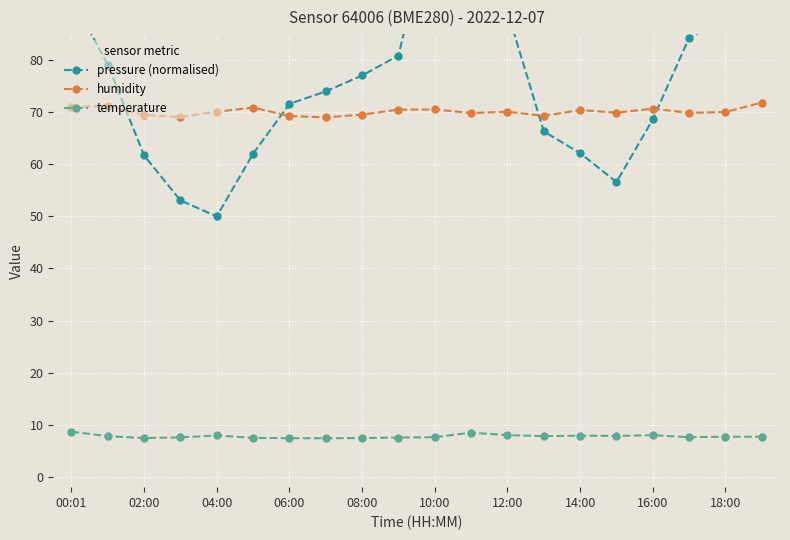

What is the highest value of the temperature series?

8.7